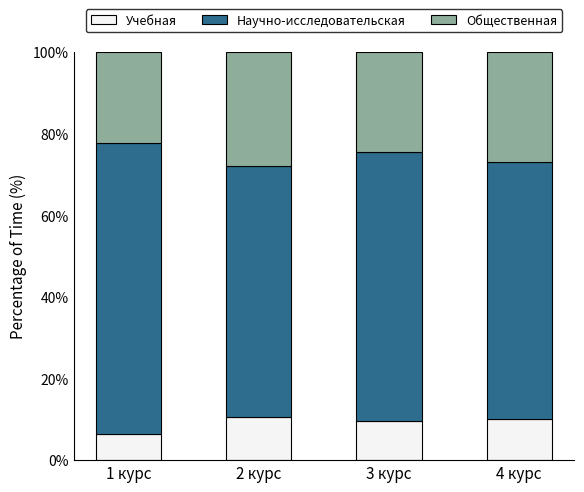

What is the average value of the Учебная series?

9.2